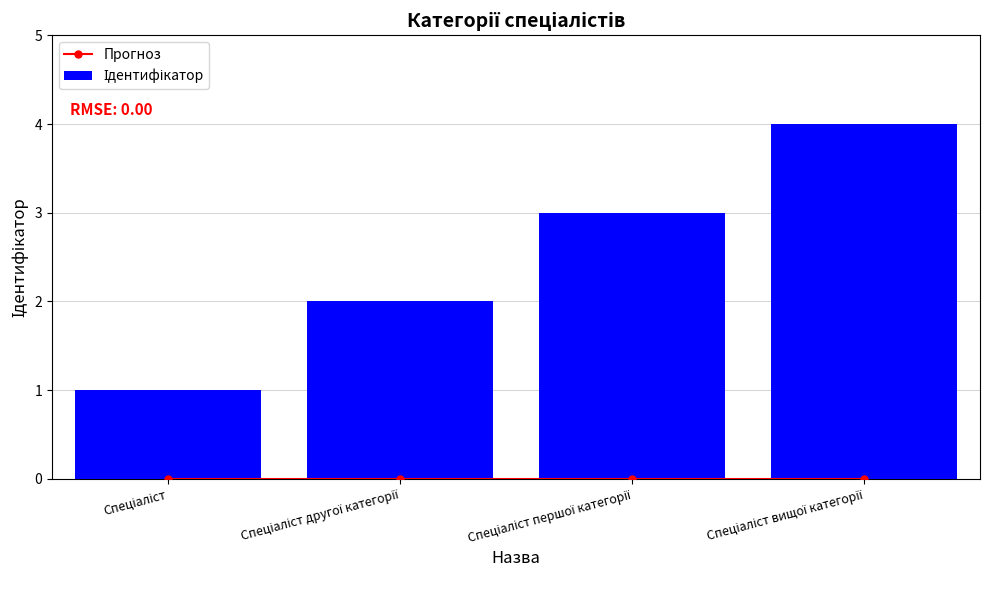

What is the greatest value displayed?

4